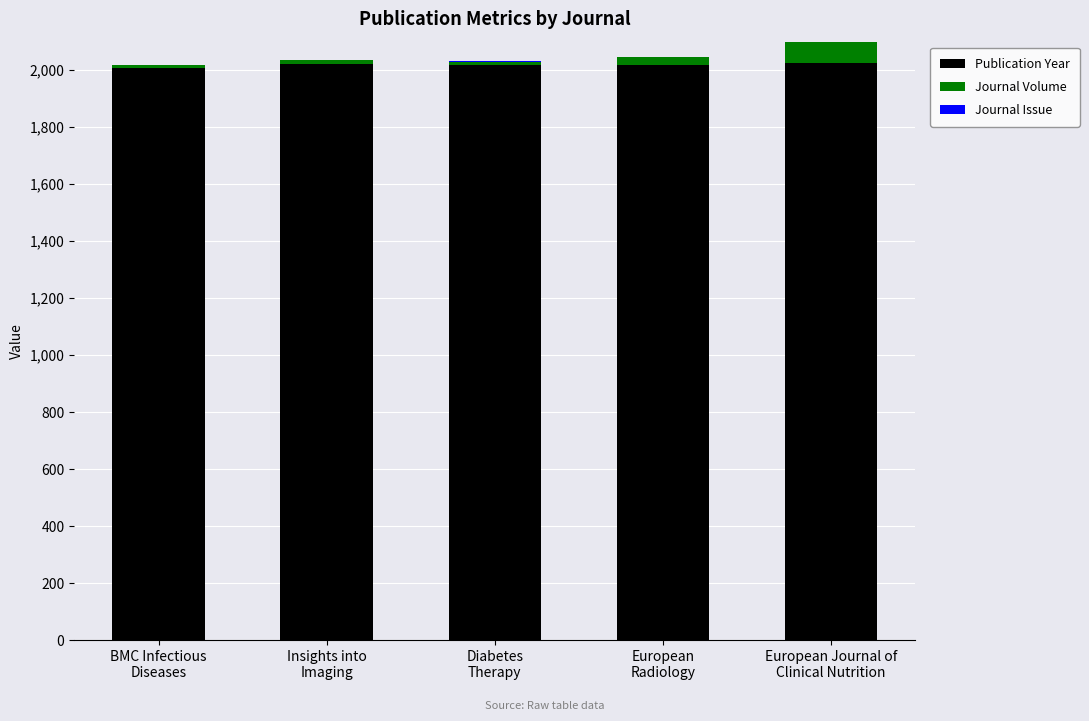

What is the highest value of the Publication Year series?

2024